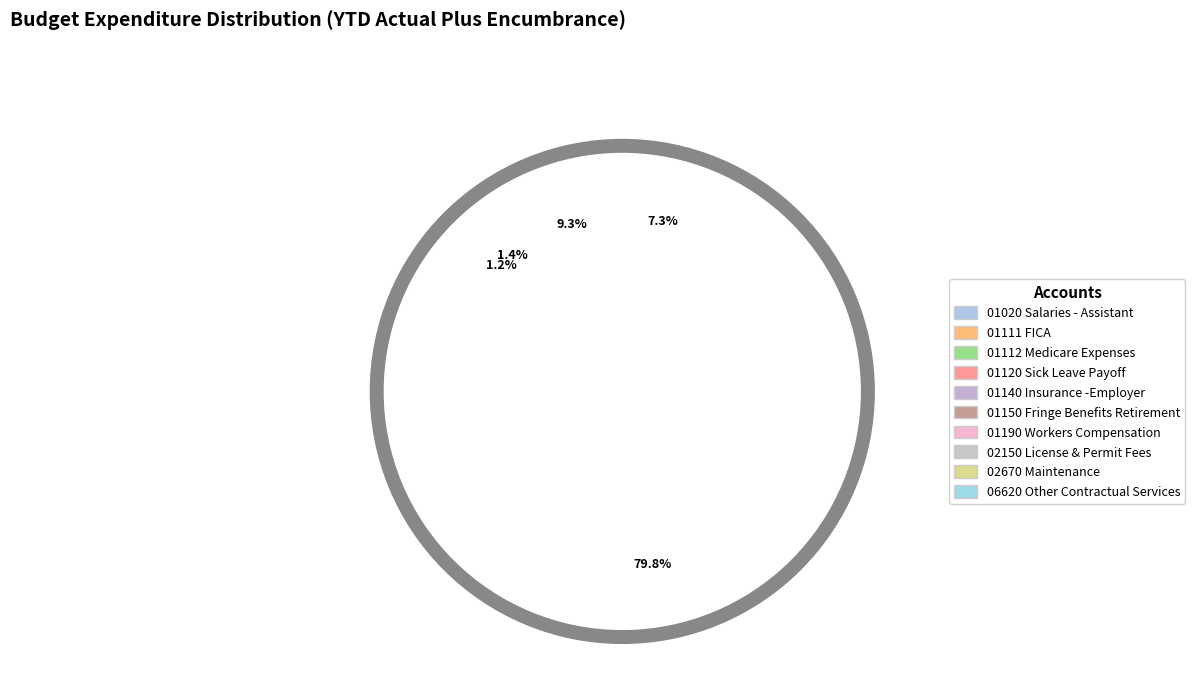

Combined, what portion of the pie is 01020 Salaries - Assistant and 01111 FICA?

9.9%